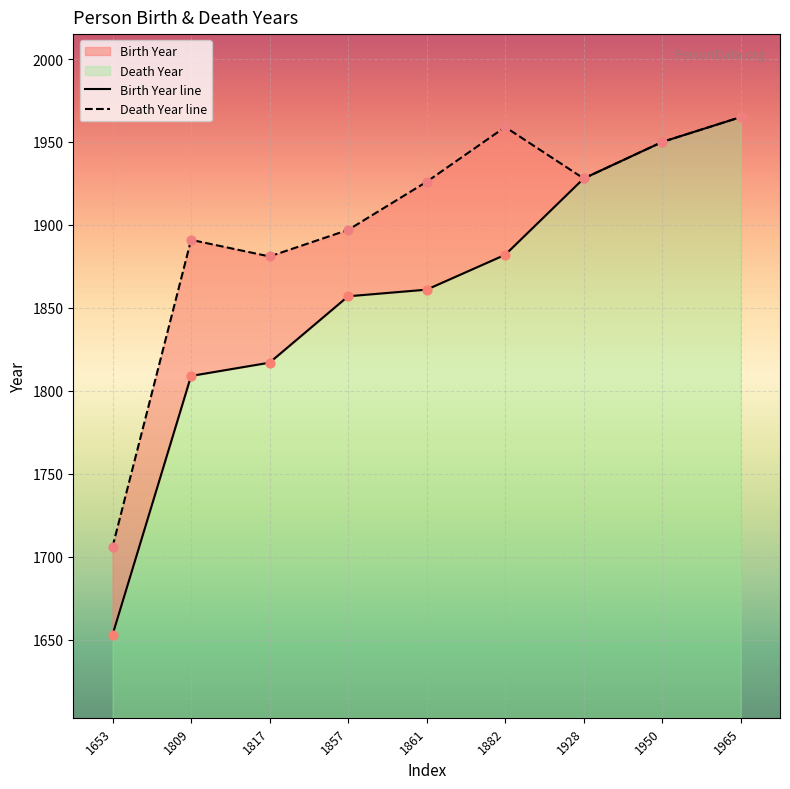

Is the value of Birth Year line at 1817 greater than the value of Death Year line at 1653?

Yes